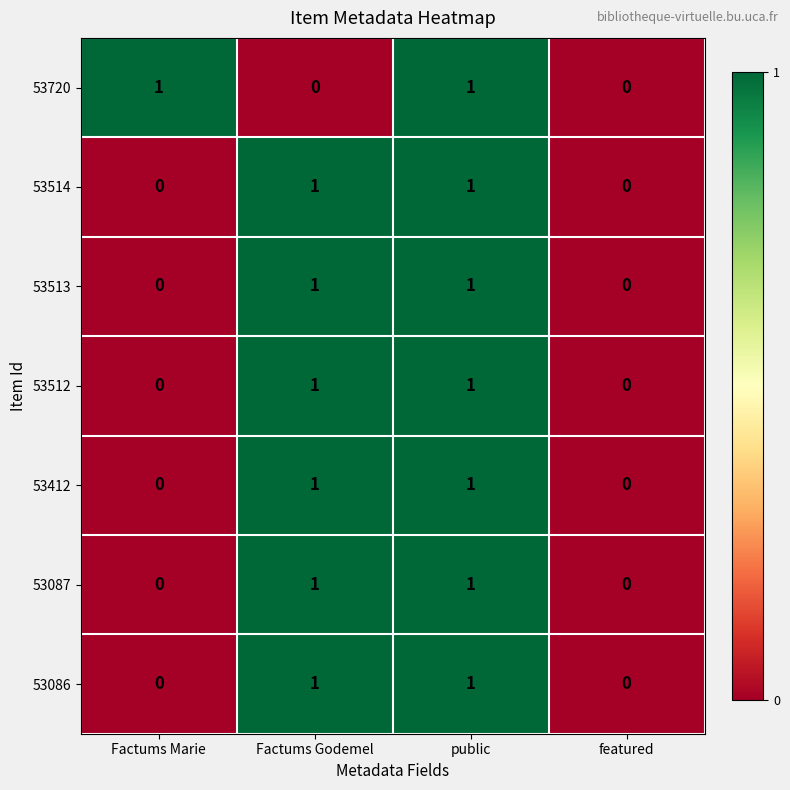

What is the spread (max minus min) of values at Factums Godemel?

1